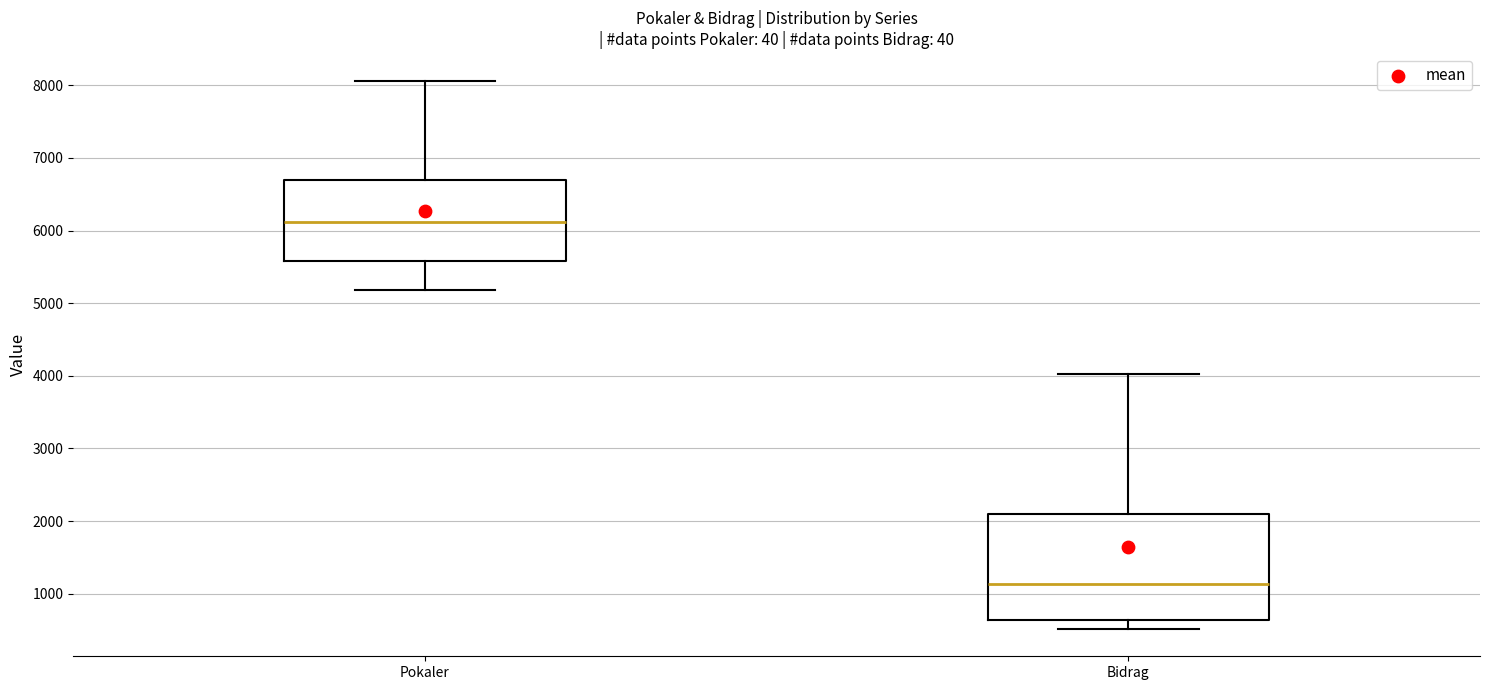

Where does the median line of the box for Pokaler sit on the y-axis? The values are not printed on the chart, so give them approximately, as read against the axis.

6100